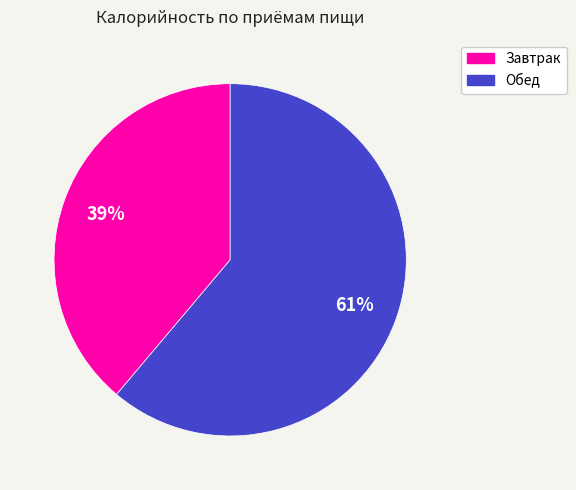

Which category has the smallest portion of the pie?

Завтрак